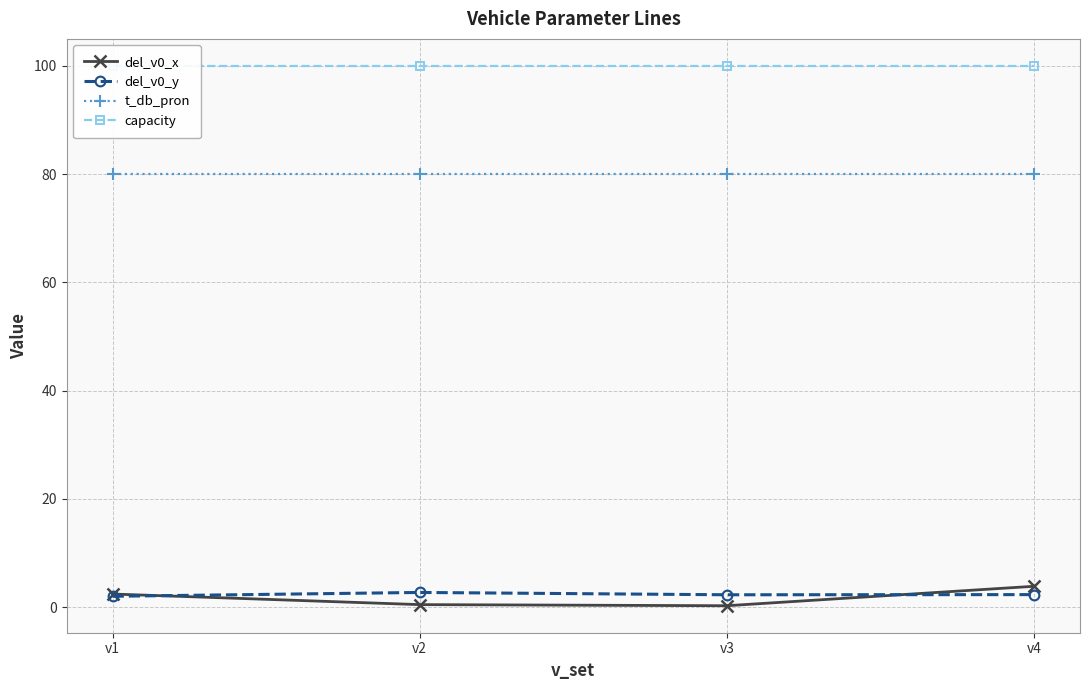

Does the chart display data point markers on the line(s)?

Yes